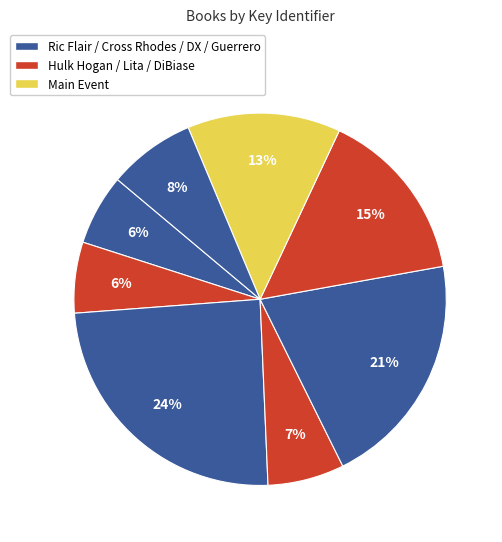

To the nearest percent, what is the difference between the largest and smallest slice percentages?

18%